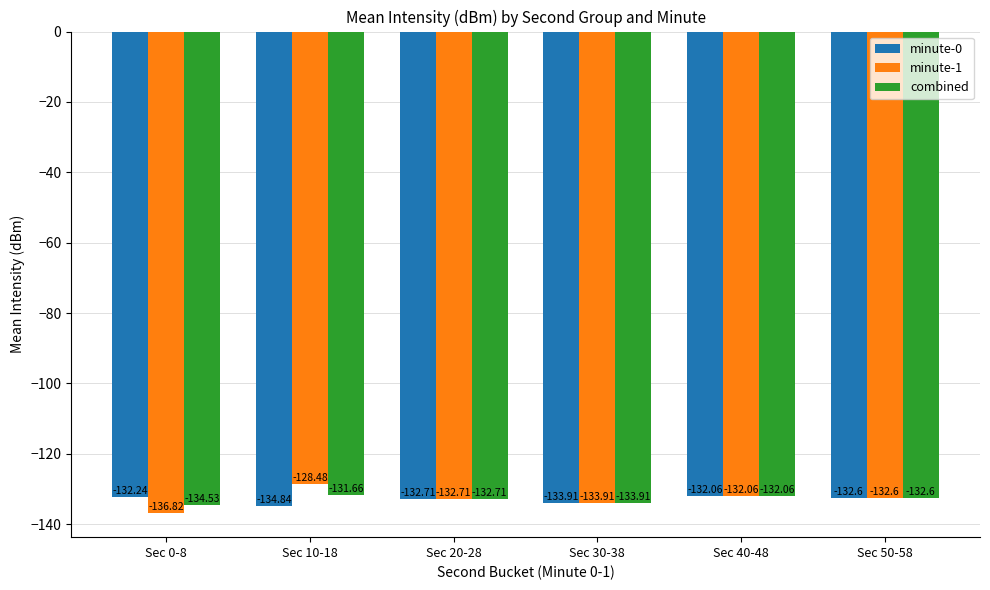

Is the value of combined at Sec 30-38 greater than the value of minute-1 at Sec 40-48?

No